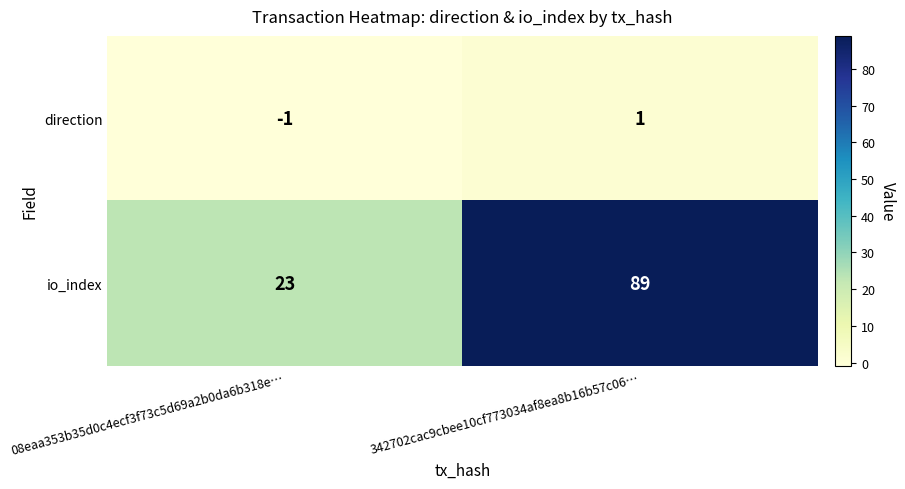

How many values in direction are above zero?

1